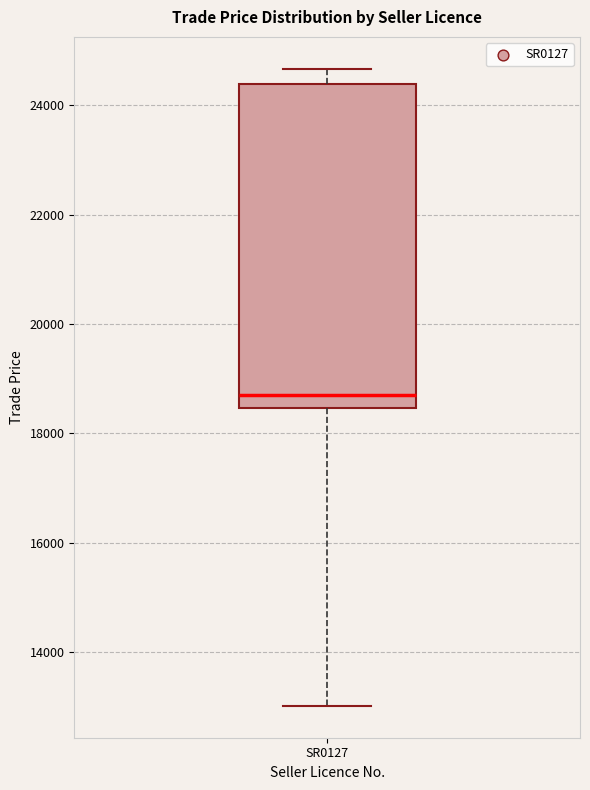

Read this box plot against the y-axis: the position of the median line, the range covered by the box, and the ends of both whiskers. The values are not printed on the chart, so give them approximately, as read against the axis.

median 18600, box 18400 to 24400, whiskers 13000 to 24600